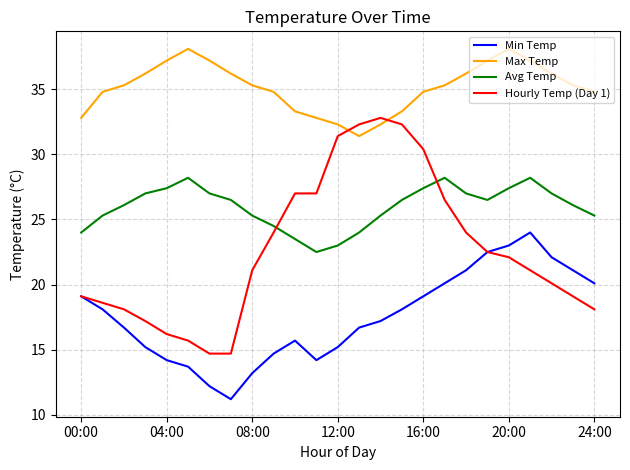

What is the maximum value shown in the chart?

38.1